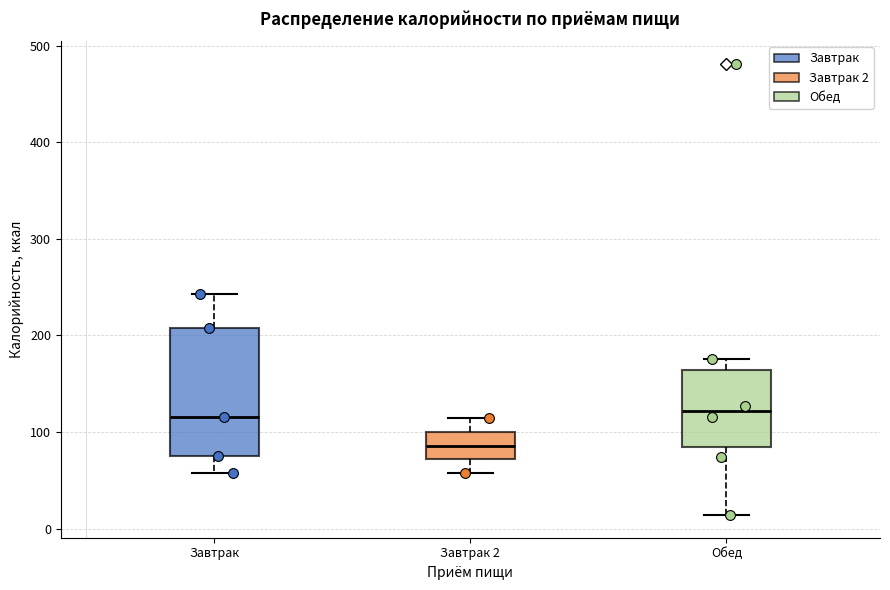

Comparing the boxes themselves (not the whiskers), which one is the tallest?

Завтрак